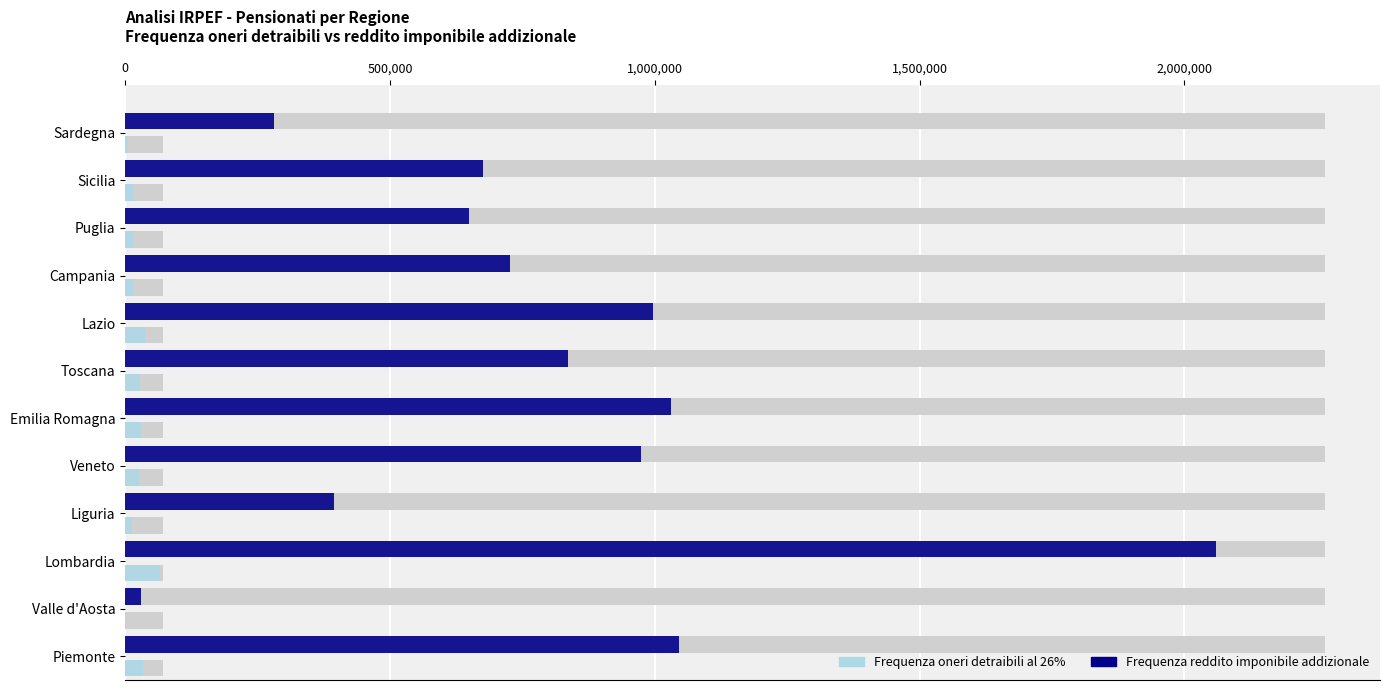

What is the maximum value for Frequenza reddito imponibile addizionale?

2060330